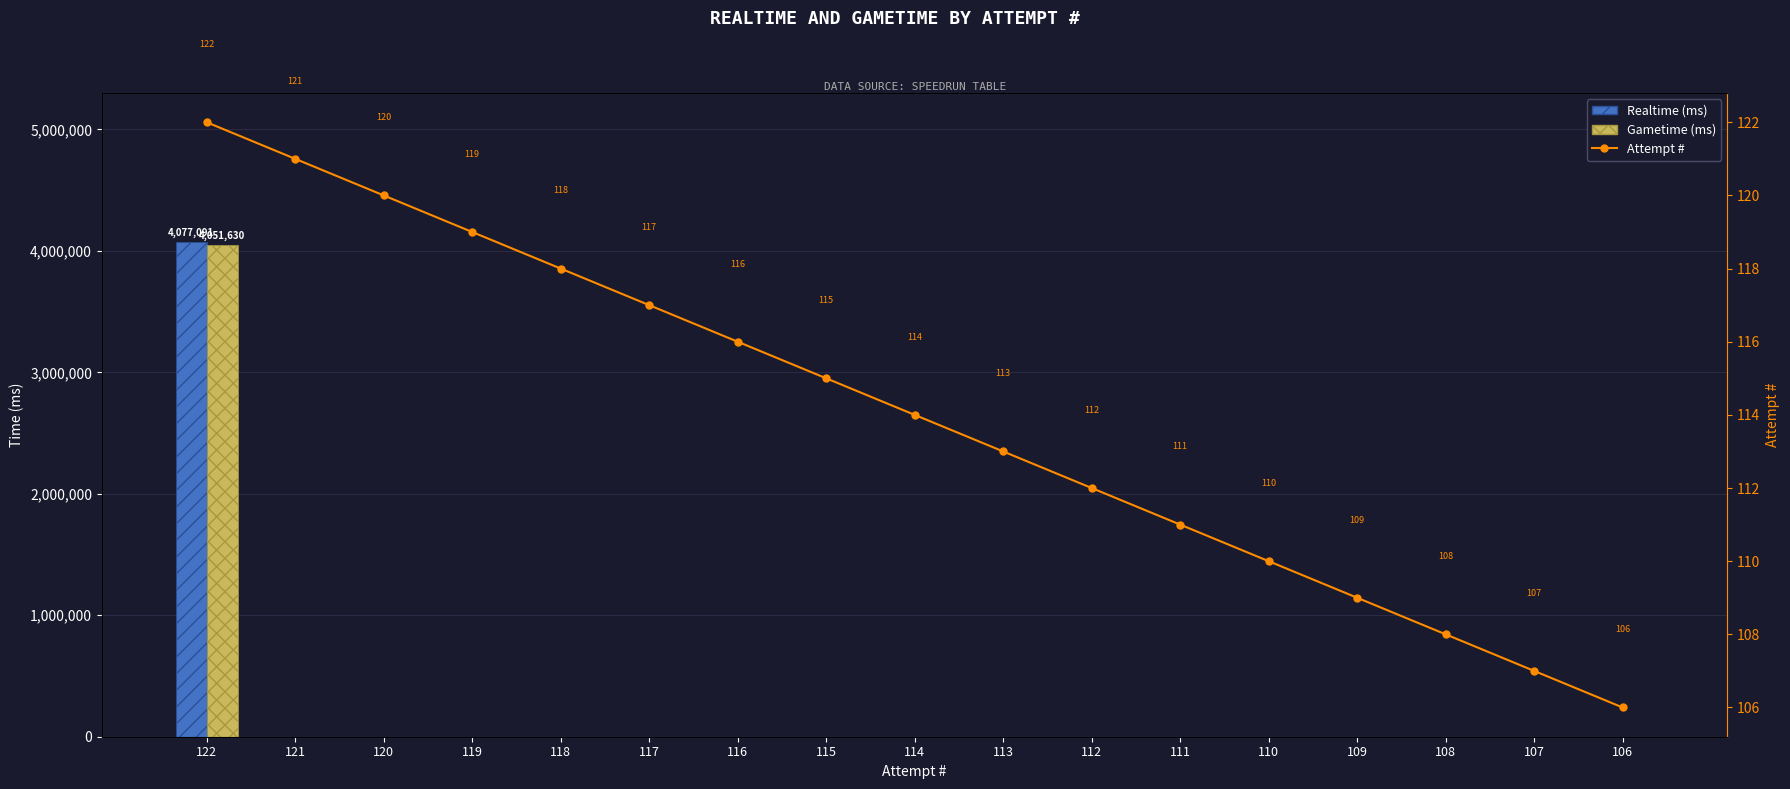

Between 114 and 122, which is larger?

122